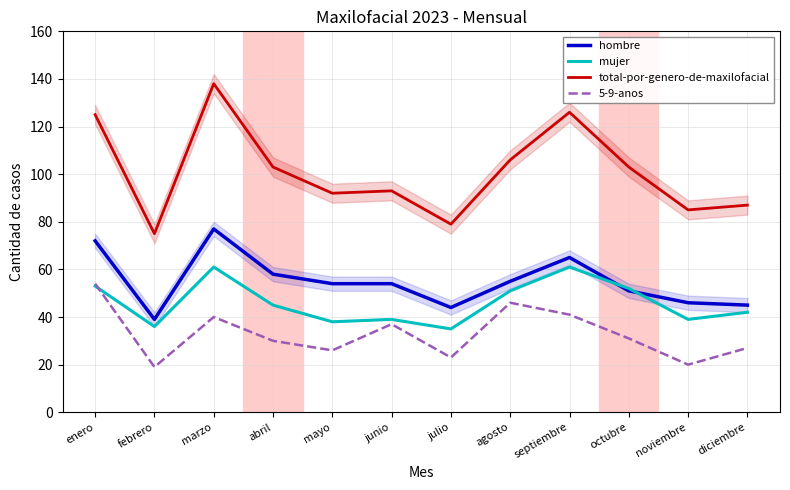

At how many categories does at least one series exceed 22?

12